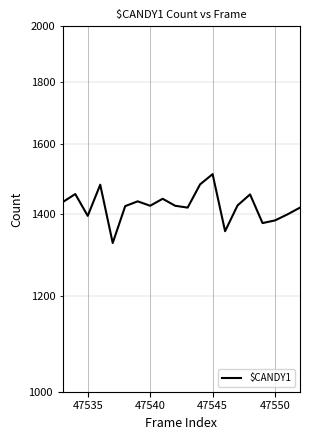

How many points are higher than both their immediate neighbors (excluding endpoints)?

6